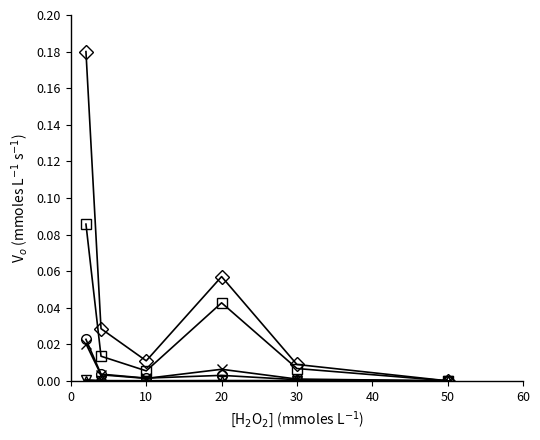

Count the number of categories in the chart.

6